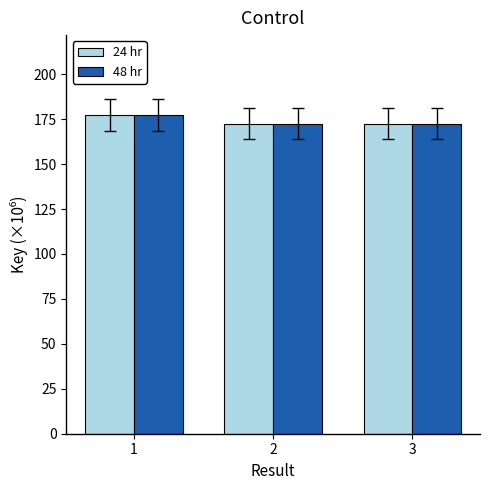

The value of 24 hr at 1 is 177.4. True or false?

True